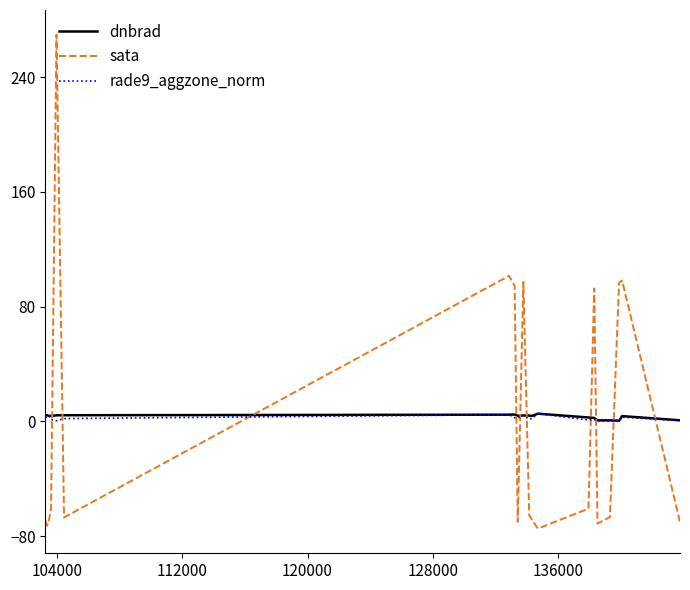

True or false: rade9_aggzone_norm and sata intersect in this chart.

True